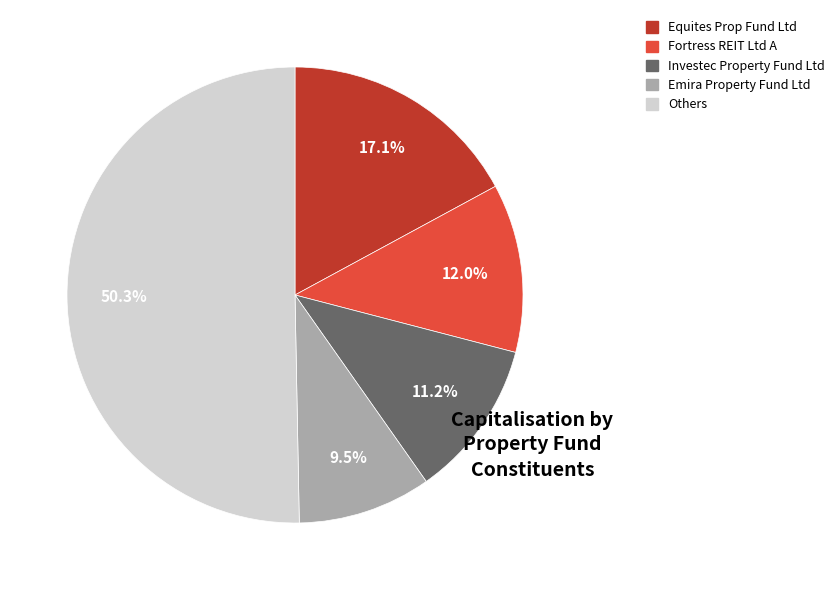

Between Equites Prop Fund Ltd and Fortress REIT Ltd A, which is larger?

Equites Prop Fund Ltd